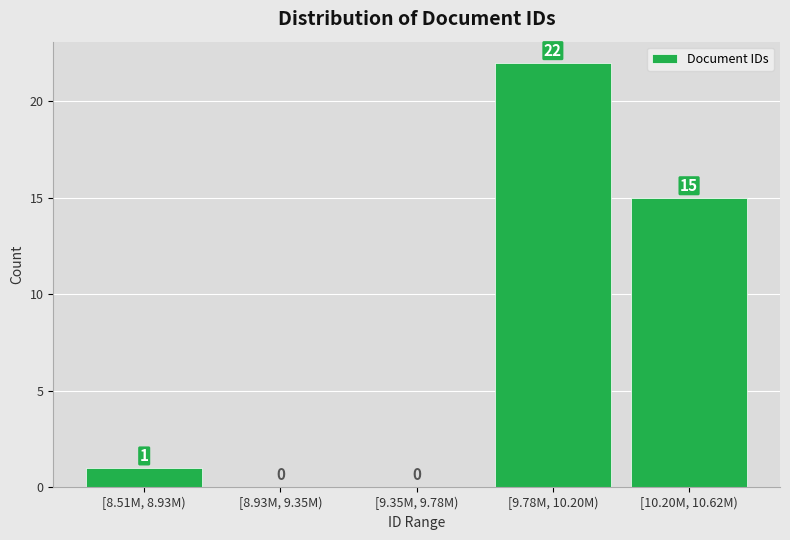

Reading left to right, extract all data points from this chart.

[8.51M, 8.93M)=1	[8.93M, 9.35M)=0	[9.35M, 9.78M)=0	[9.78M, 10.20M)=22	[10.20M, 10.62M)=15